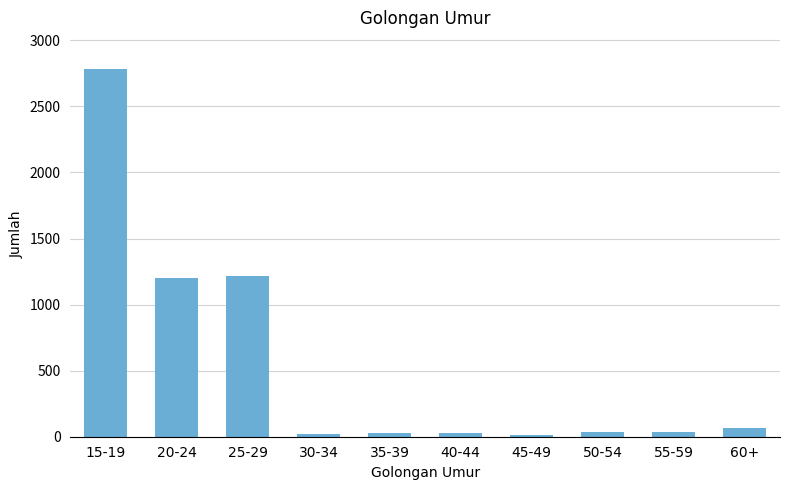

Is it true that the value at 15-19 is 2782?

True